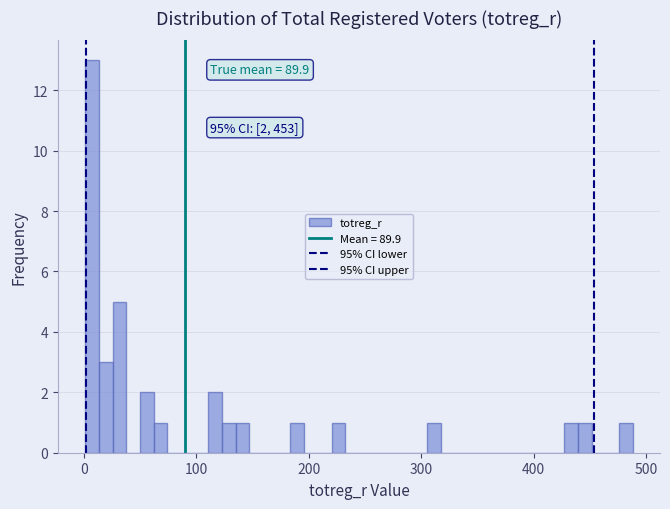

Around what value on the x-axis is the tallest bar? Give the approximate position of its centre, as read against the axis.

10